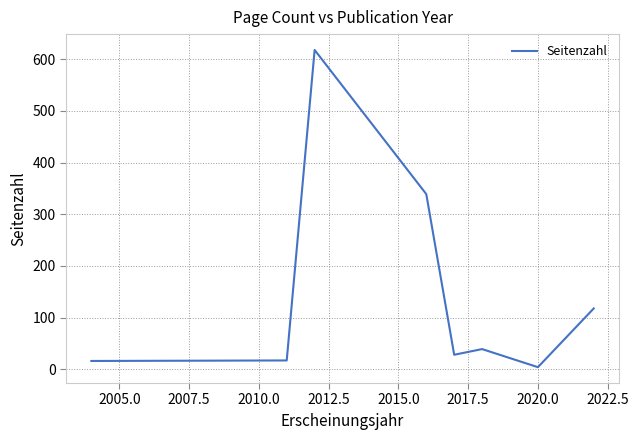

What is the greatest value displayed?

618.0